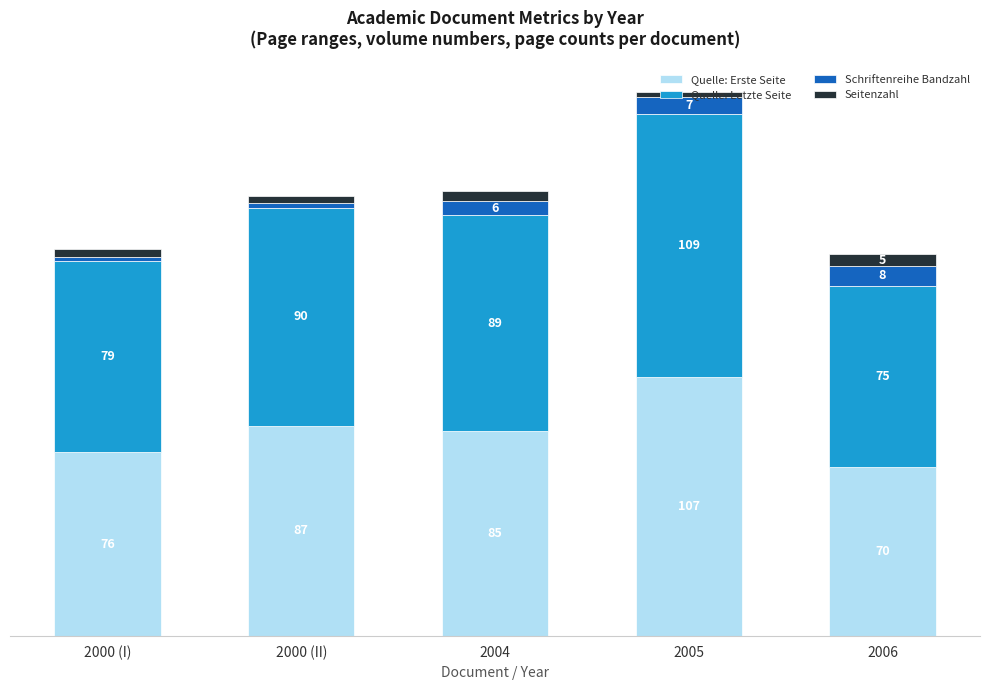

At 2000 (II), list the series in order from largest to smallest.

Quelle: Letzte Seite, Quelle: Erste Seite, Seitenzahl, Schriftenreihe Bandzahl